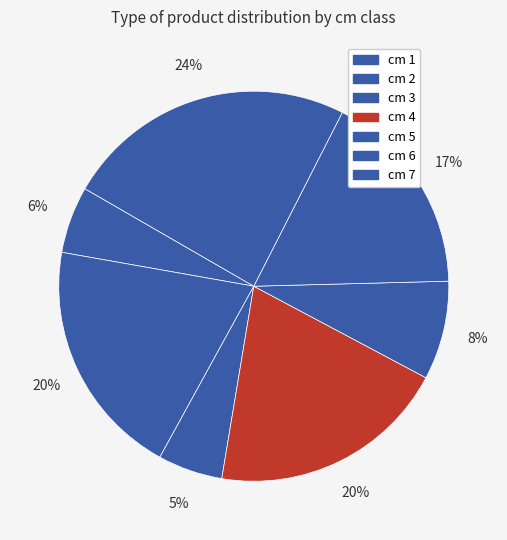

How many slices are in this pie chart?

7